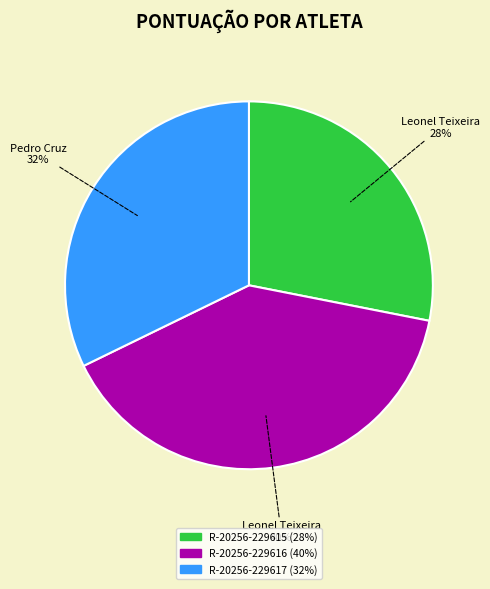

Combined, do R-20256-229617 and R-20256-229616 account for over 50%?

Yes